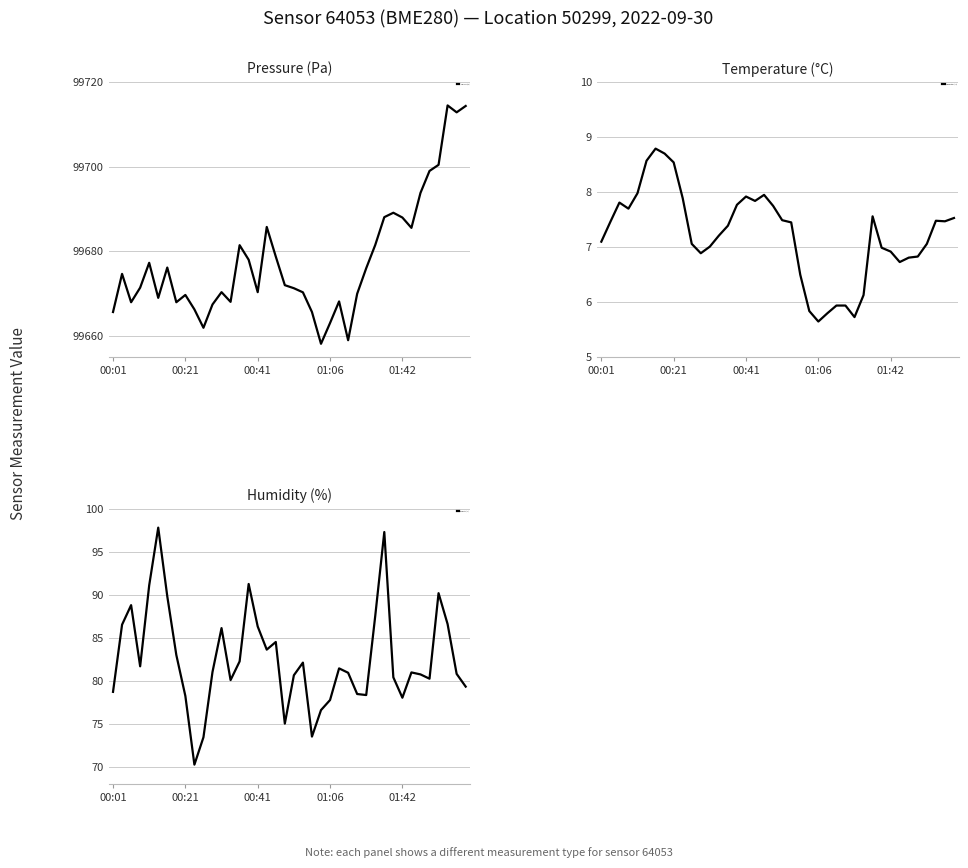

True or false: Pressure (Pa) and Humidity (%) intersect in this chart.

False